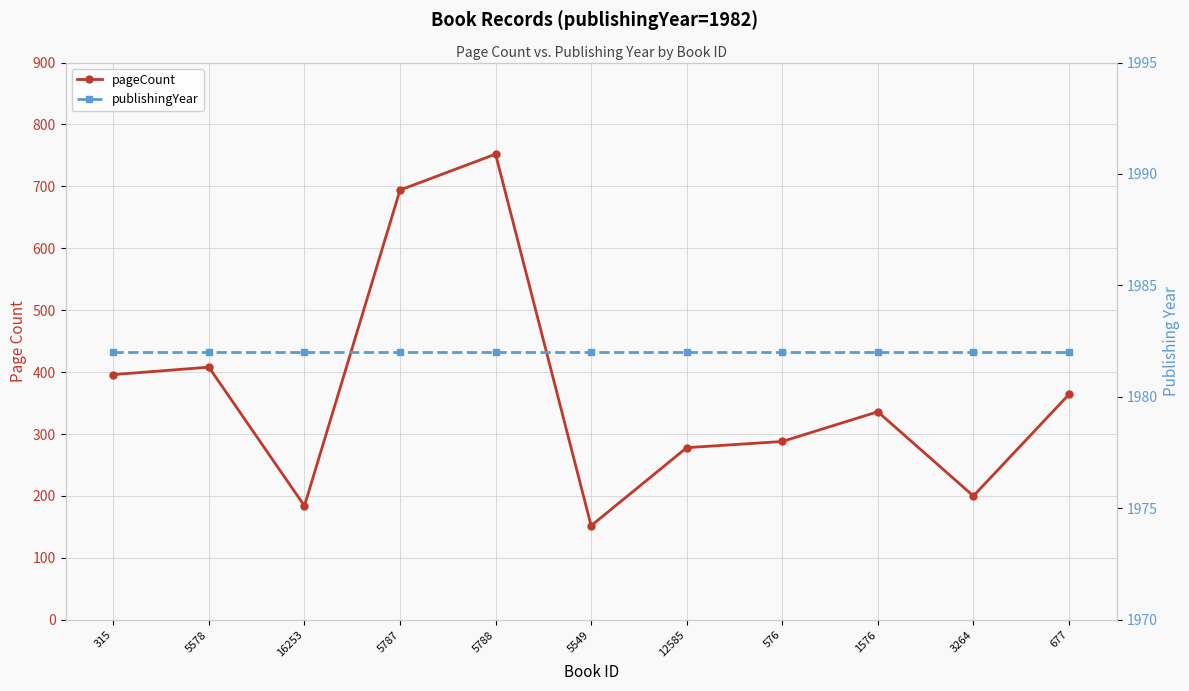

The pageCount series shows 55 at 16253. True or false?

False